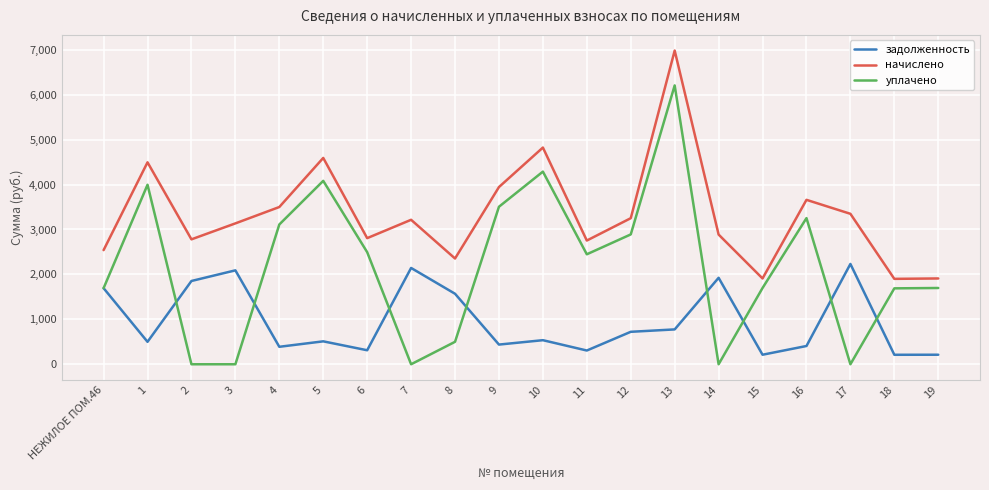

Between 8 and 13, which series saw the biggest shift?

уплачено